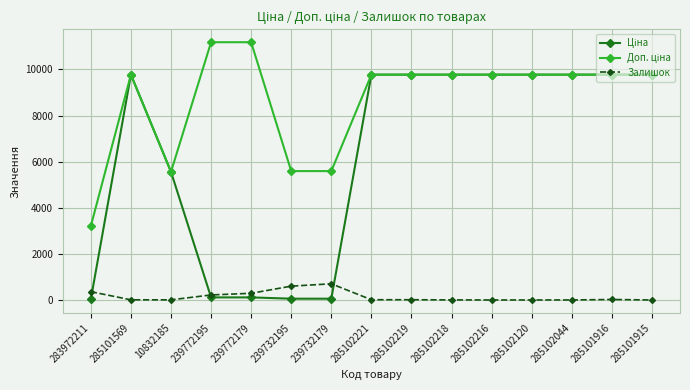

What is the total value across all series at 239732179?

6348.9